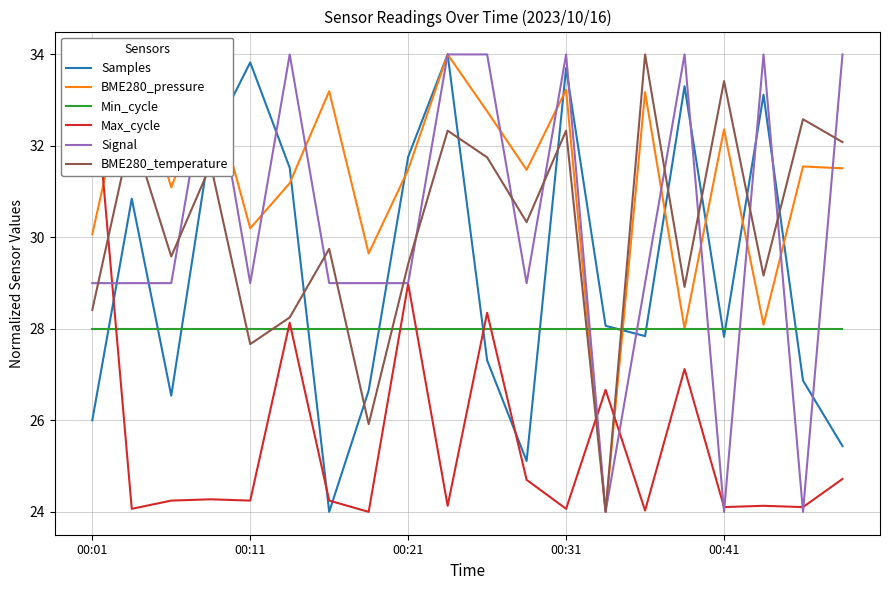

Between 00:01 and 5, which is larger?

5